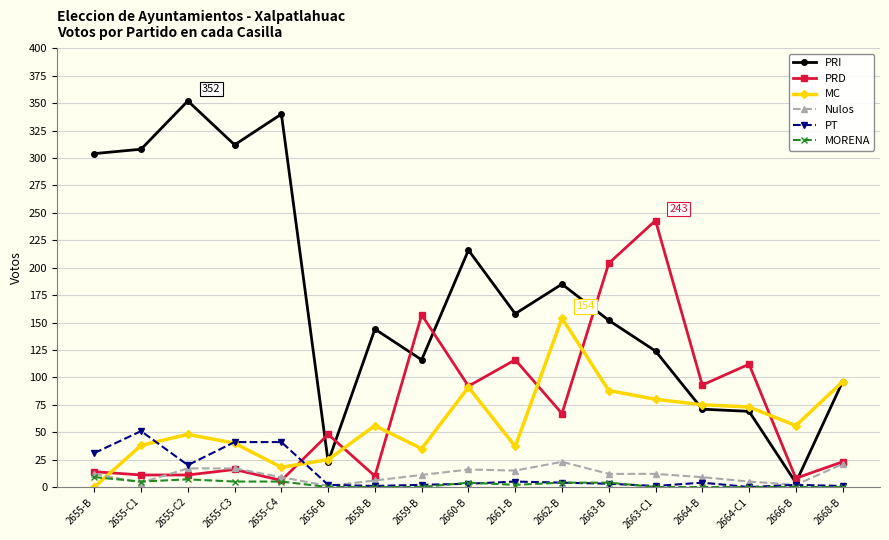

True or false: Nulos has more than 0 interior local peaks.

True